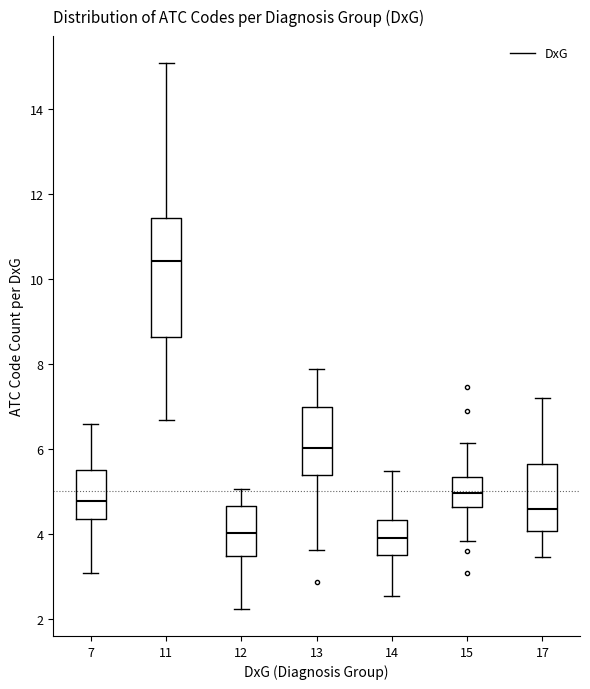

Where does the lower whisker of the box at x = 15 end on the y-axis? The values are not printed on the chart, so give them approximately, as read against the axis.

3.8